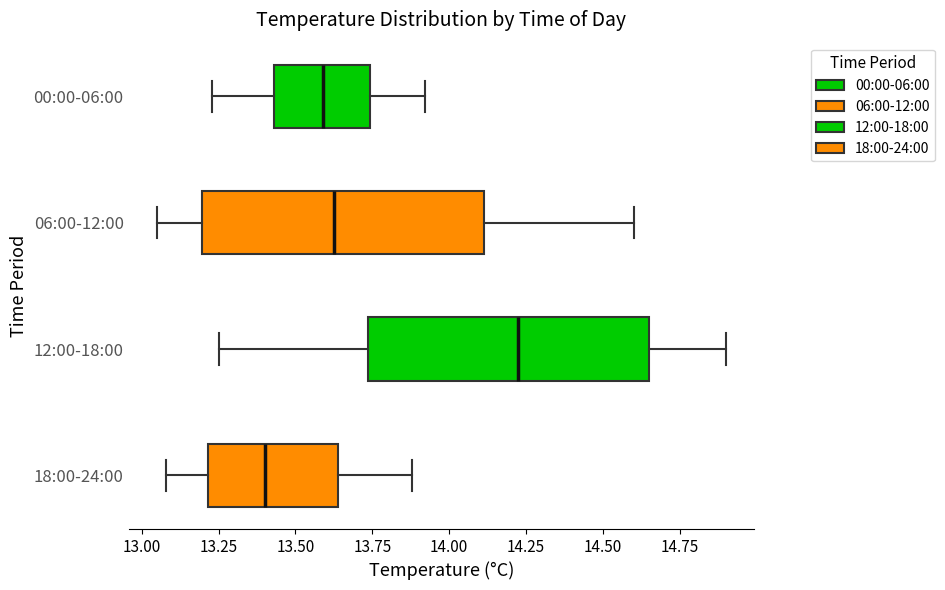

Which box's median line is the furthest to the left?

18:00-24:00